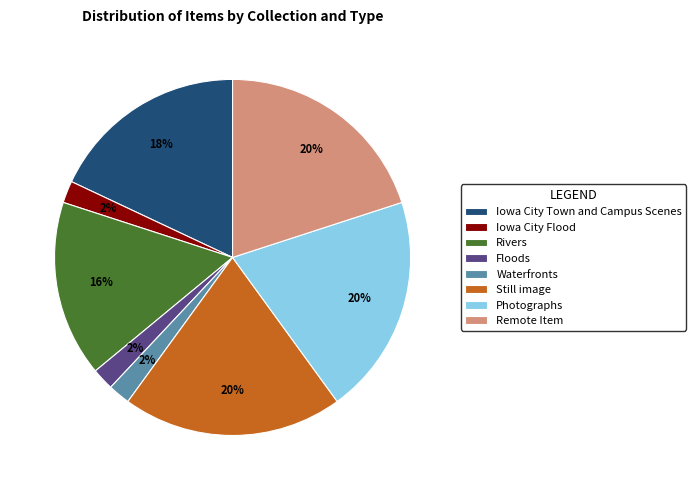

Is it true that Remote Item is 10% of the pie?

False